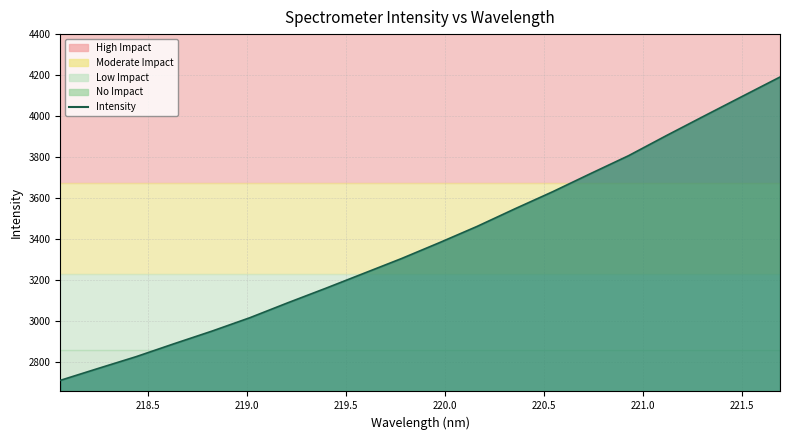

What is the maximum value shown in the chart?

4191.1